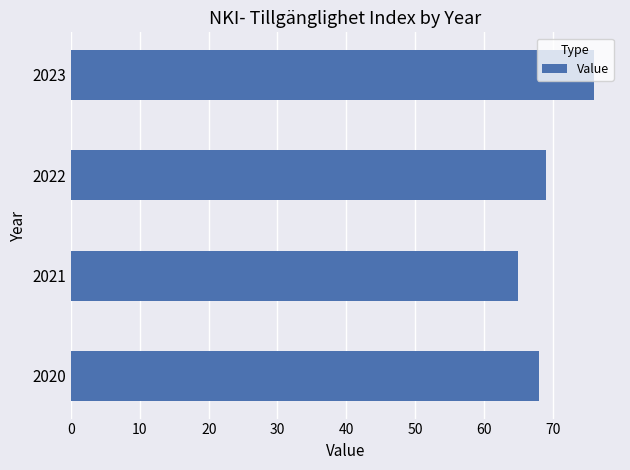

Count the number of categories in the chart.

4